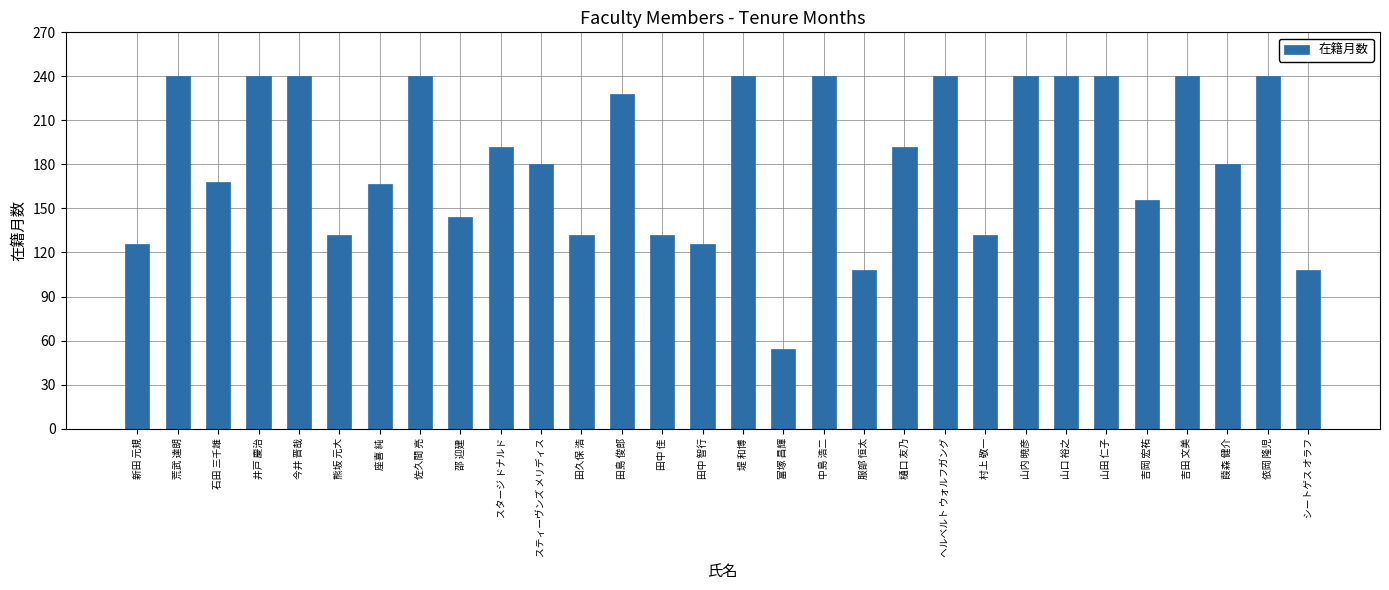

At which category does the chart reach its minimum across all series?

富塚 昌輝